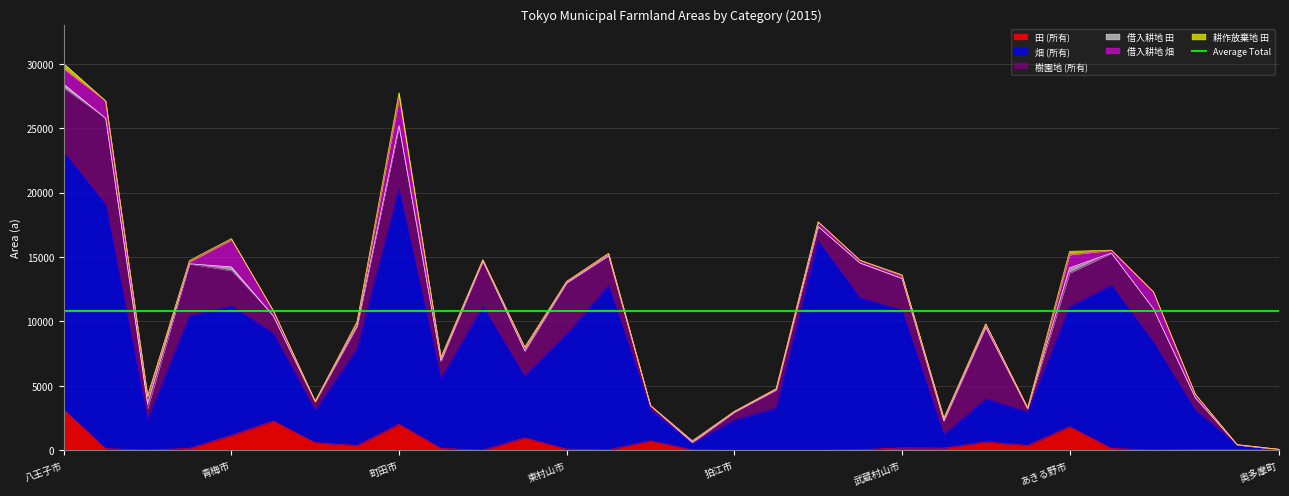

Which series has the largest range (max minus min)?

畑 (所有)